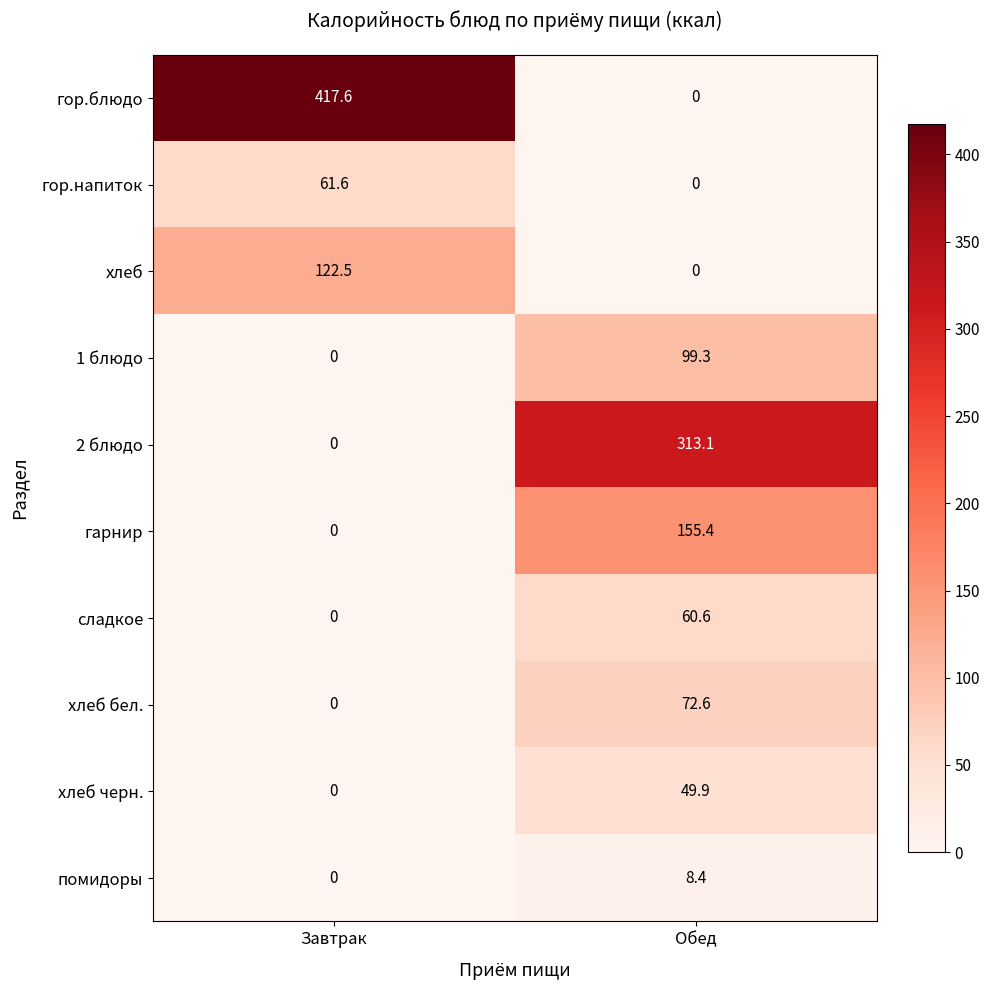

How many data points in хлеб бел. are above 72?

1